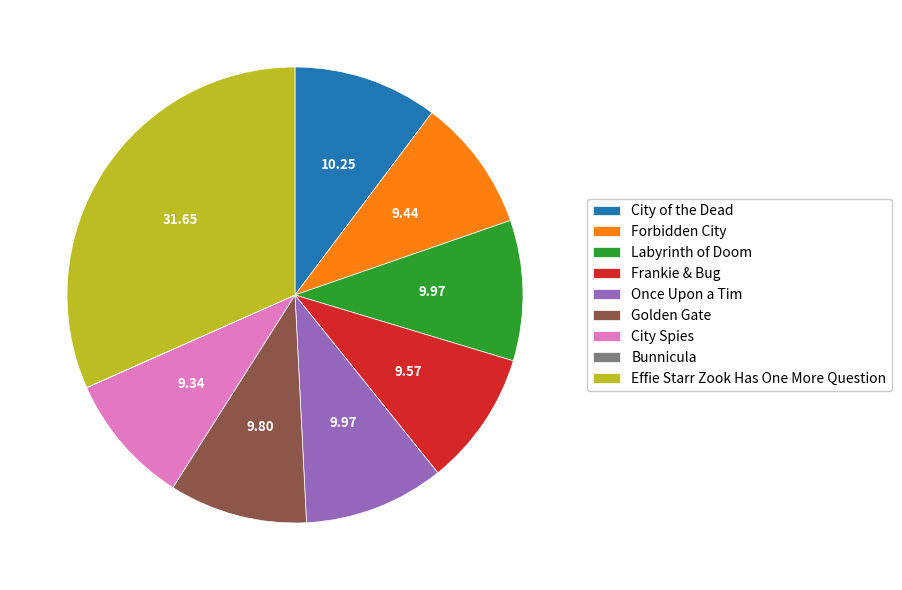

Combined, do Effie Starr Zook Has One More Question and Forbidden City account for over 50%?

No